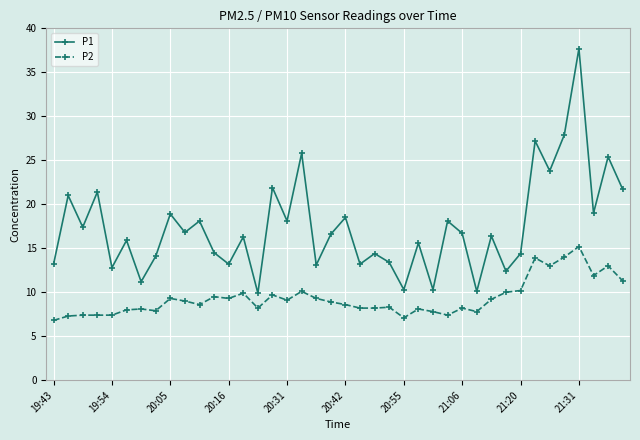

How many distinct data groups are displayed?

2